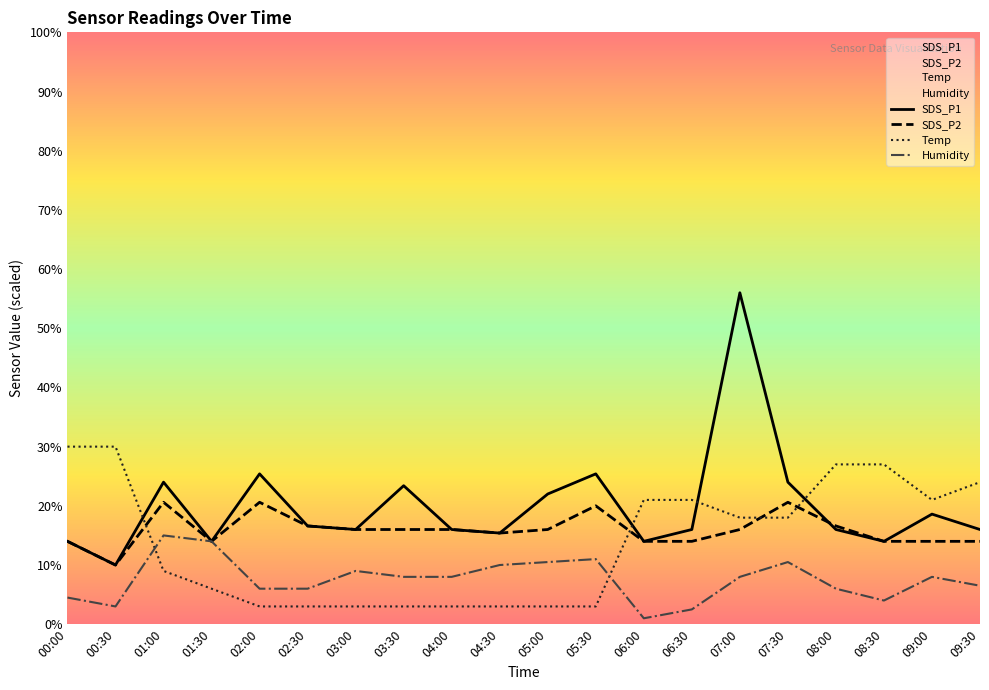

What is the sum of the SDS_P1 values at 00:30 and 04:00?

26.0